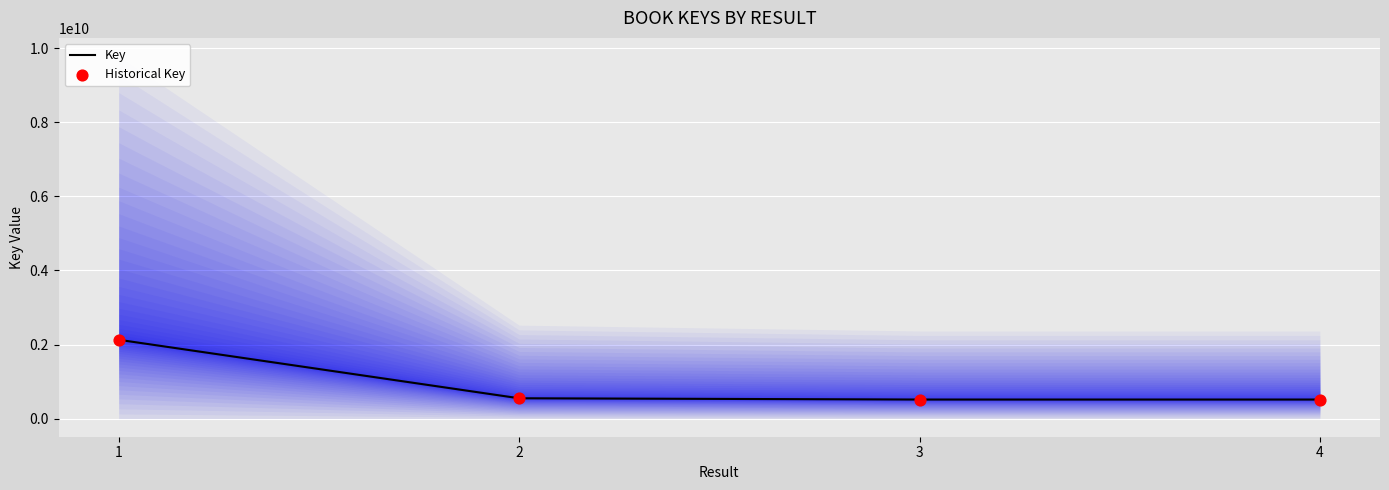

Which series has the largest total across all categories?

Key